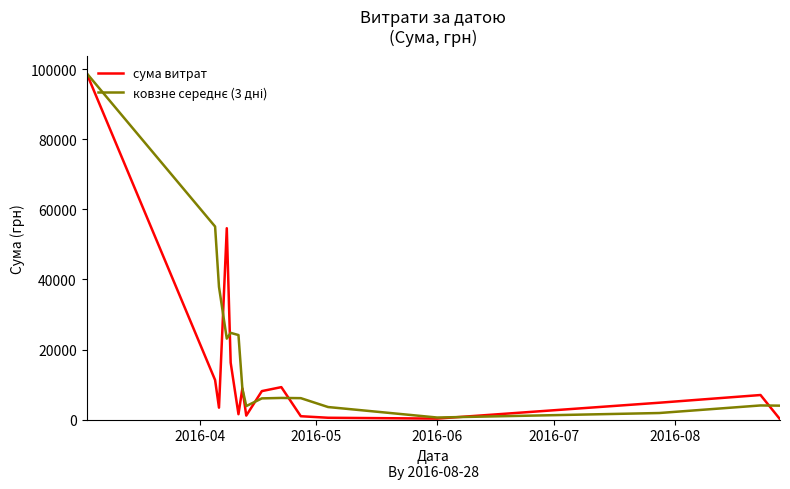

What is the greatest value displayed?

98963.0